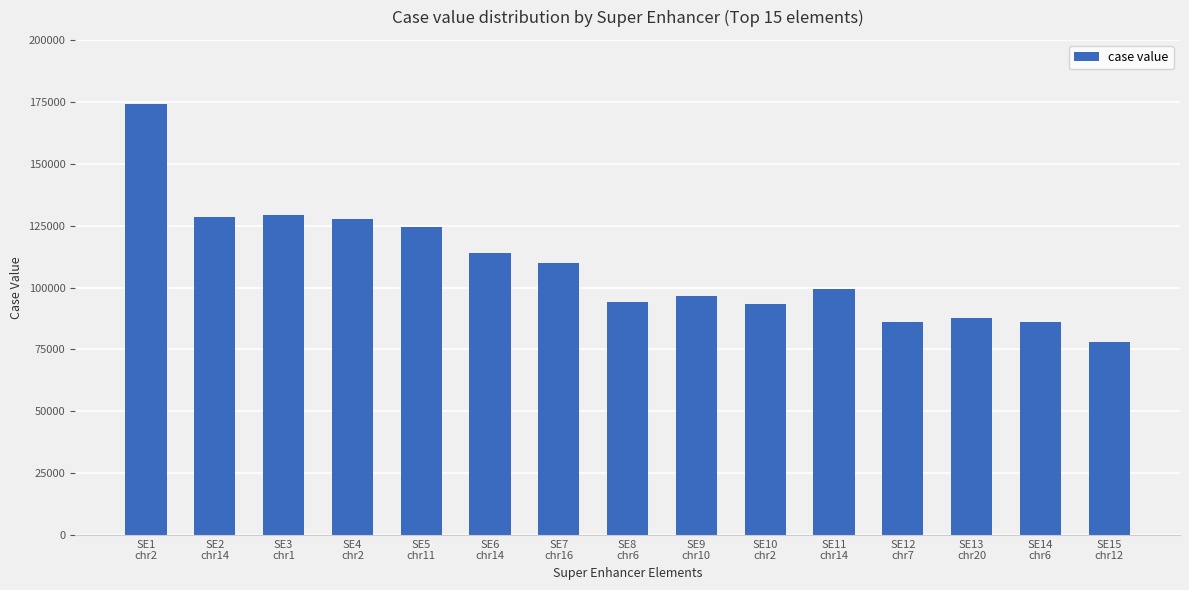

What position from the left is SE4
chr2?

4